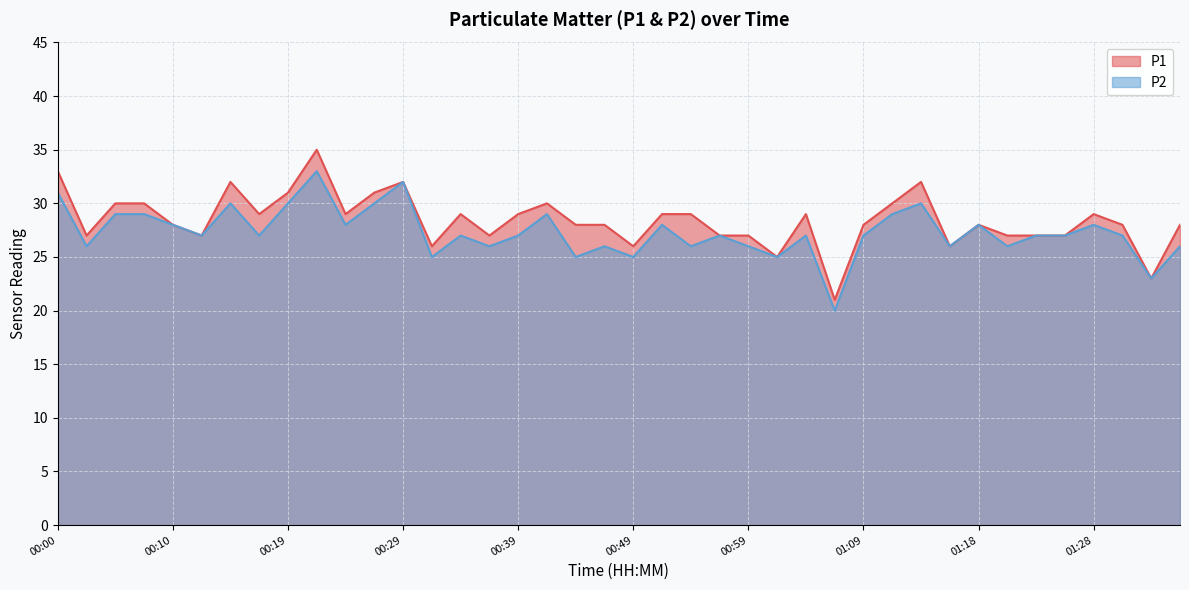

What position from the left is 00:44?

19